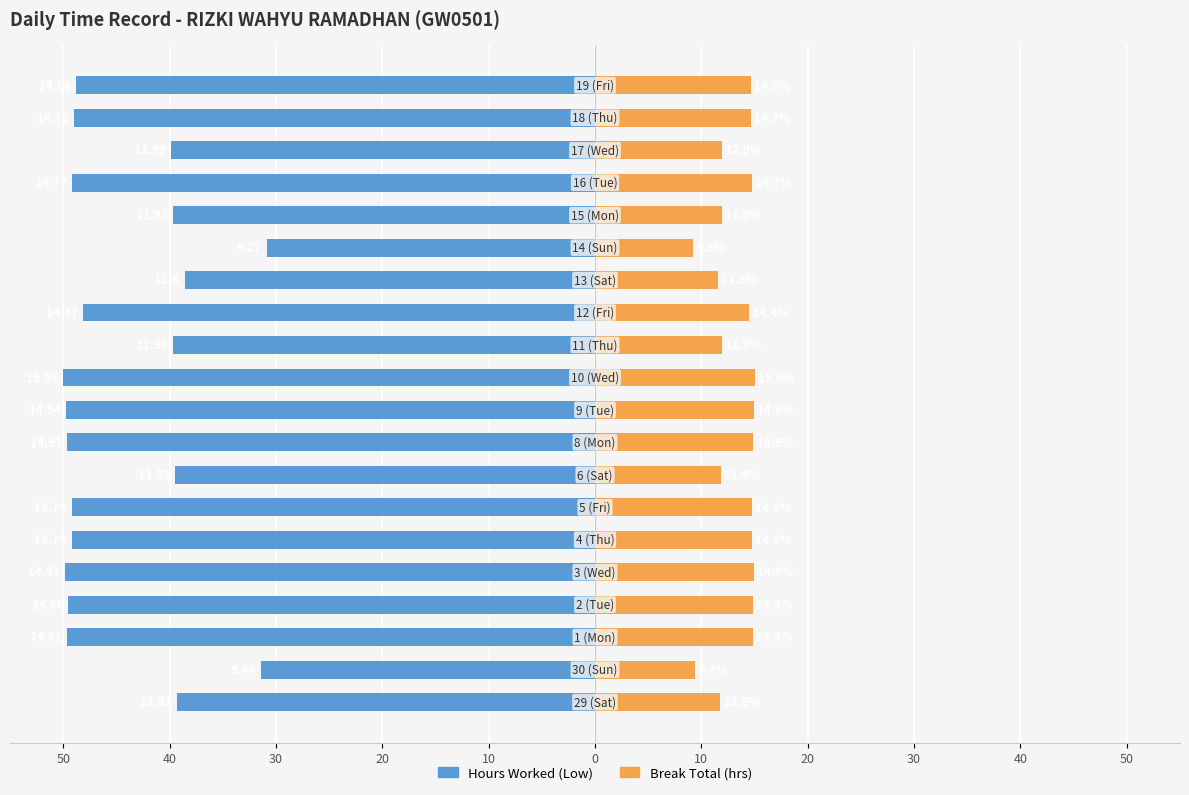

Is the value of Break Total (hrs) at 50 greater than the value of Hours Worked (Low) at 0?

Yes